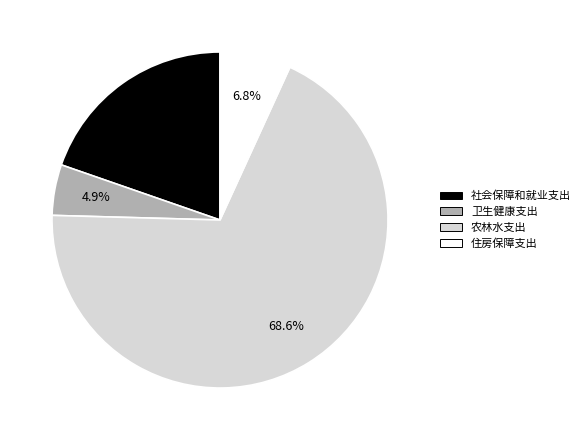

The 住房保障支出 slice represents 7% of the pie. True or false?

True